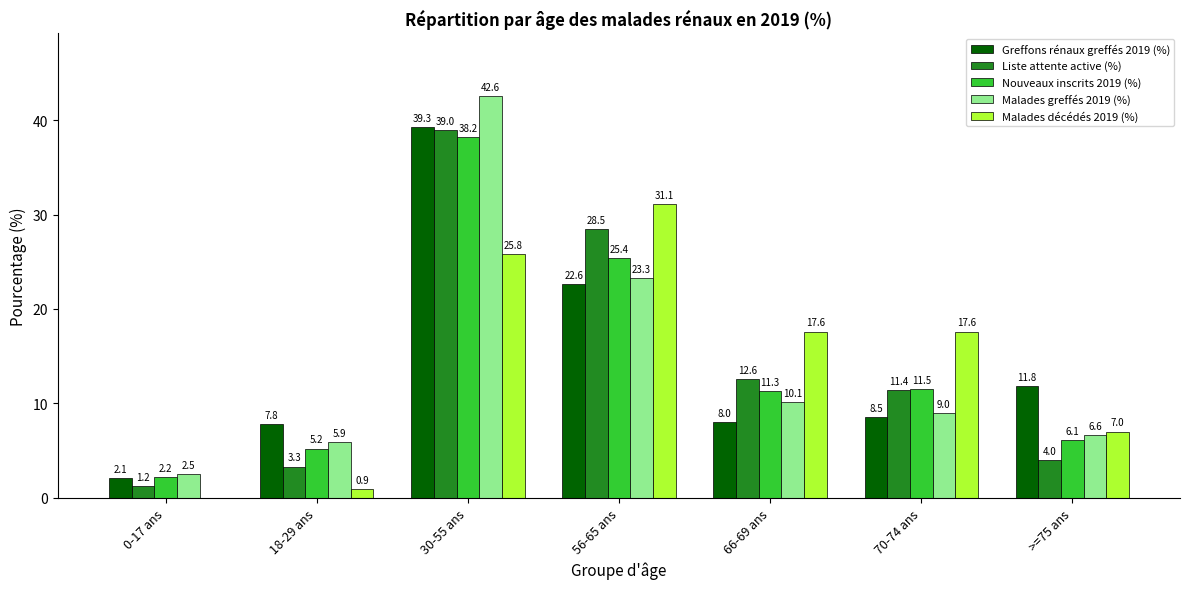

What are all the series names shown in the legend?

Greffons rénaux greffés 2019 (%), Liste attente active (%), Nouveaux inscrits 2019 (%), Malades greffés 2019 (%), Malades décédés 2019 (%)